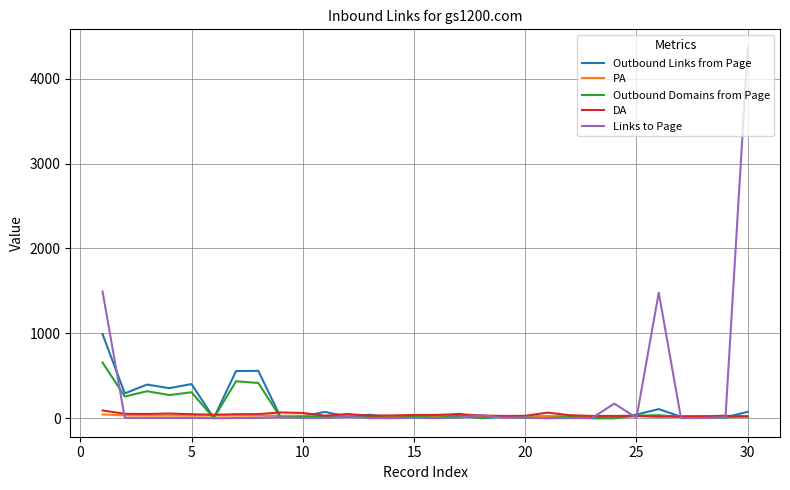

Is this an area chart (filled region under the line)?

No